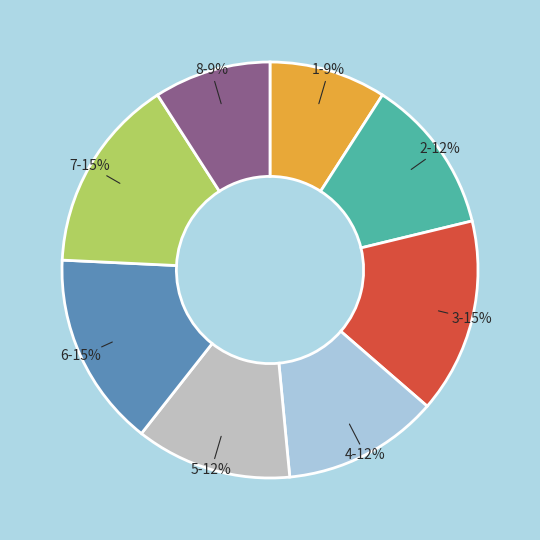

To the nearest percent, what is the difference between the largest and smallest slice percentages?

6%